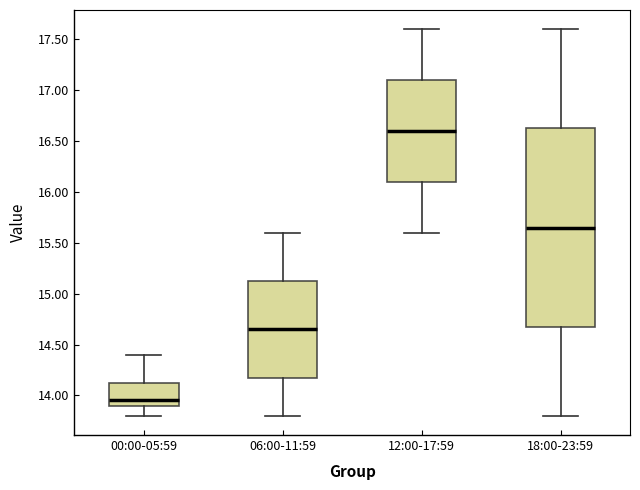

Reading left to right, read every box against the y-axis: the position of its median line, the range the box covers, and the ends of its whiskers. The values are not printed on the chart, so give them approximately, as read against the axis.

00:00-05:59: median 13.95, box 13.90 to 14.15, whiskers 13.80 to 14.40
06:00-11:59: median 14.65, box 14.20 to 15.15, whiskers 13.80 to 15.60
12:00-17:59: median 16.60, box 16.10 to 17.10, whiskers 15.60 to 17.60
18:00-23:59: median 15.65, box 14.70 to 16.65, whiskers 13.80 to 17.60